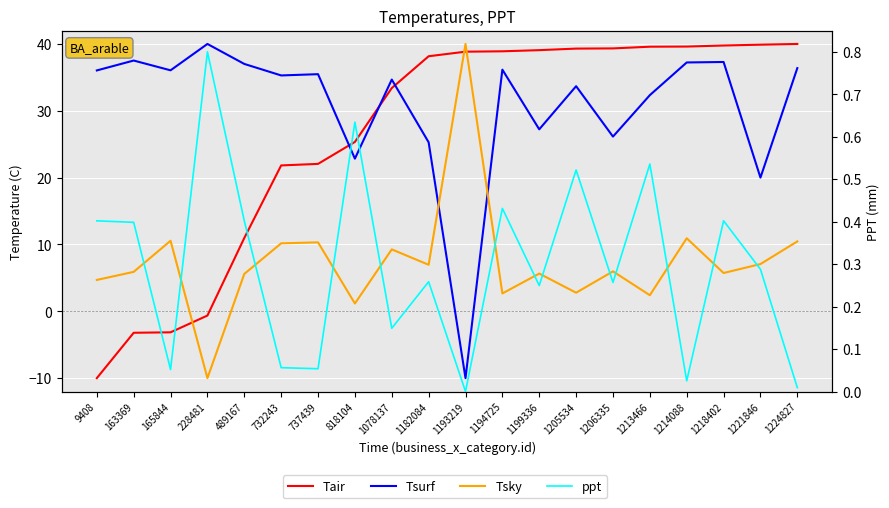

What are all the series names shown in the legend?

Tair, Tsurf, Tsky, ppt